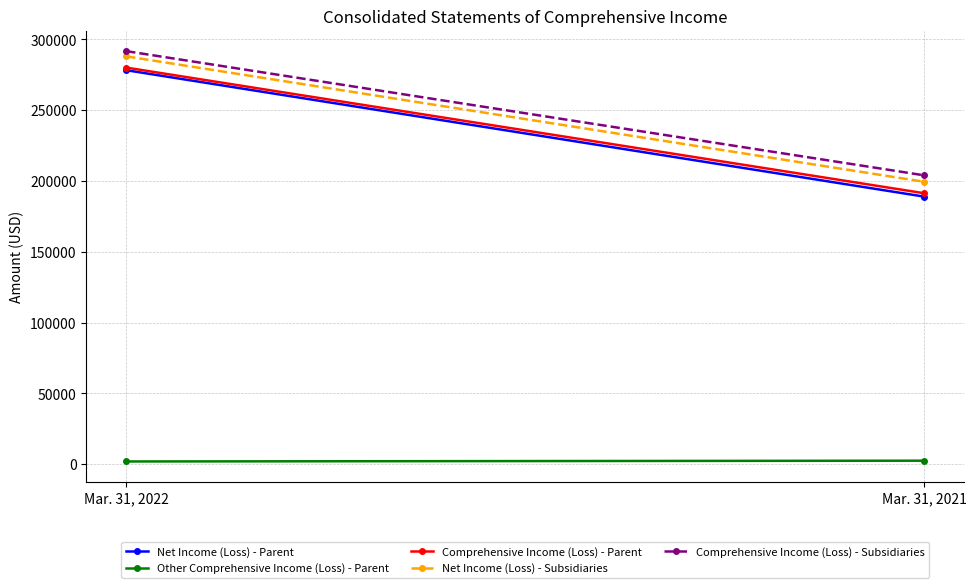

What is the average value of the Other Comprehensive Income (Loss) - Parent series?

2108